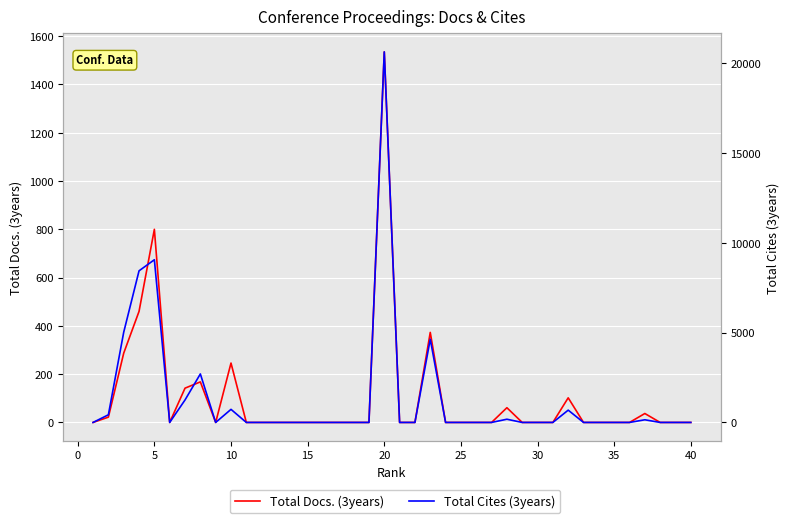

True or false: Total Docs. (3years) and Total Cites (3years) intersect in this chart.

False